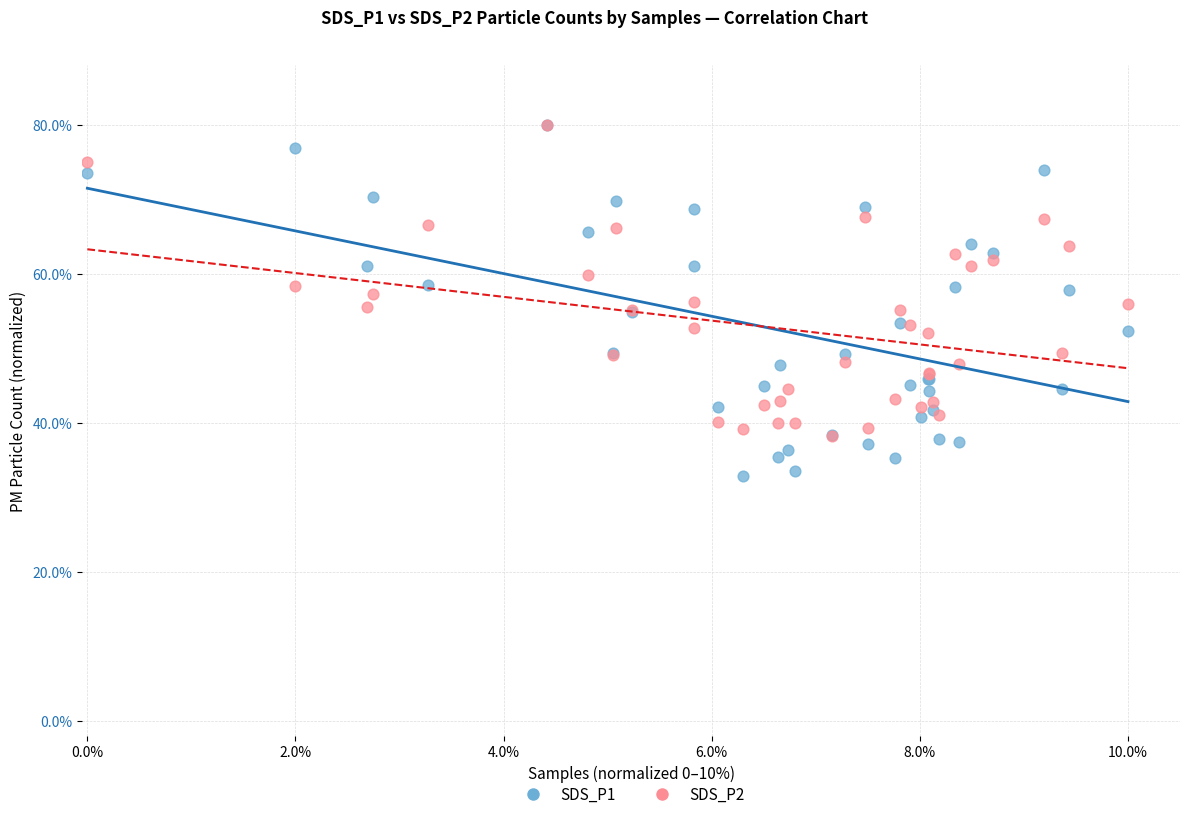

What are all the series names shown in the legend?

SDS_P1, SDS_P2